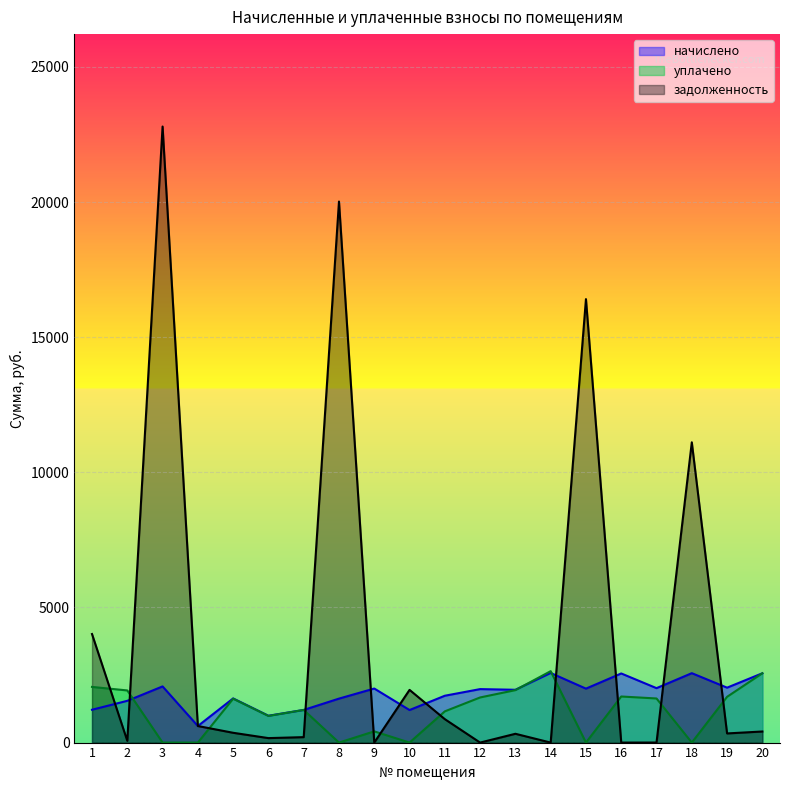

How many data points in задолженность are above 362?

10